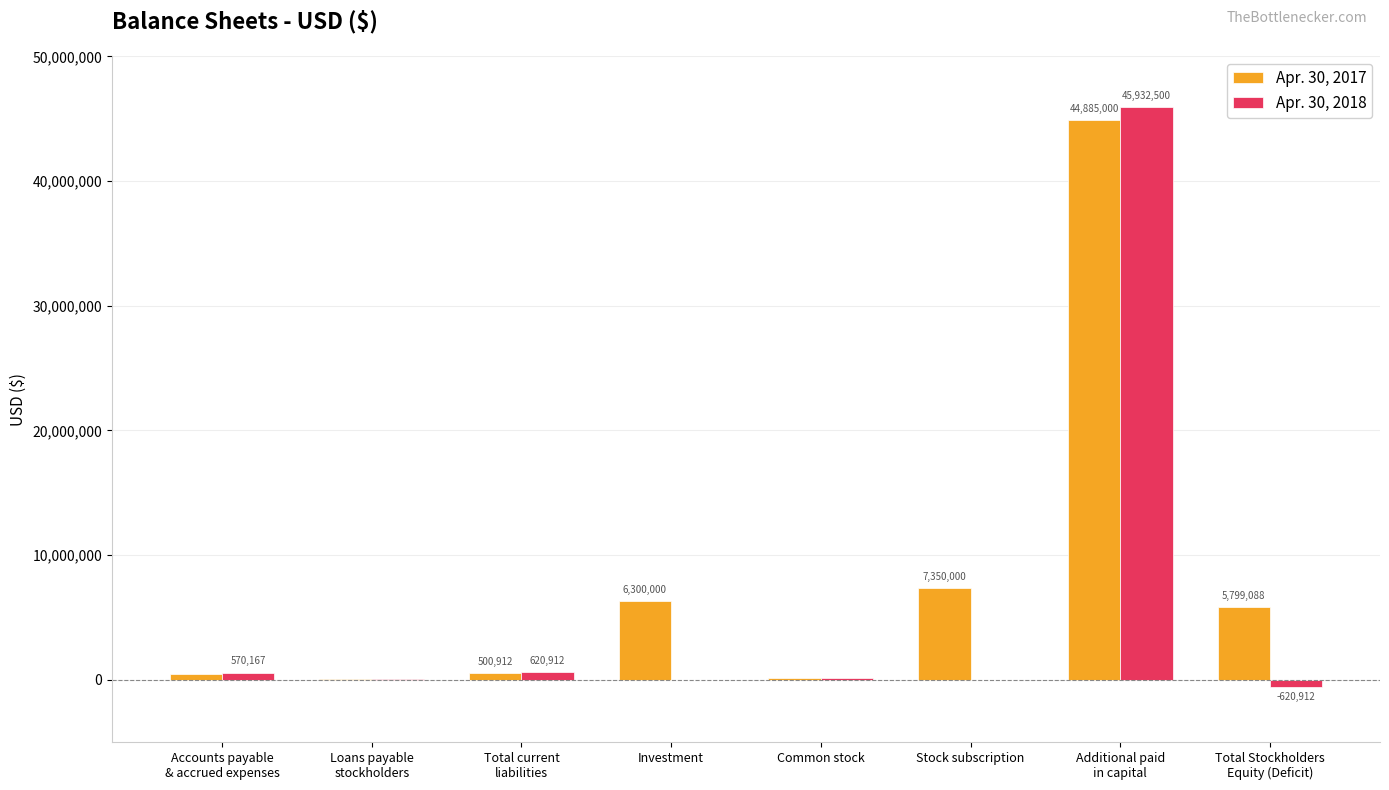

True or false: Apr. 30, 2018 has a value of 50745 at Loans payable
stockholders.

True